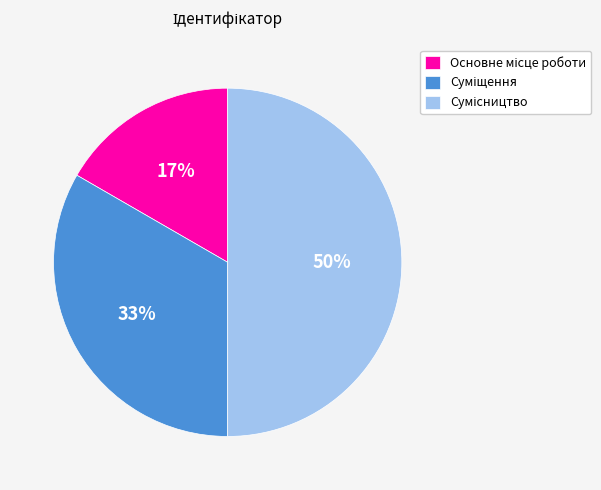

To the nearest percent, what is the difference between the largest and smallest slice percentages?

33%